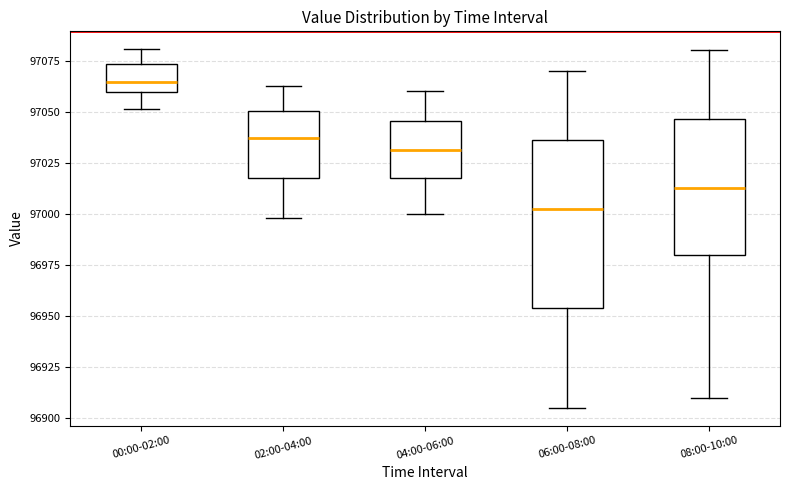

Reading left to right, read every box against the y-axis: the position of its median line, the range the box covers, and the ends of its whiskers. The values are not printed on the chart, so give them approximately, as read against the axis.

00:00-02:00: median 97065, box 97060 to 97075, whiskers 97050 to 97080
02:00-04:00: median 97035, box 97020 to 97050, whiskers 97000 to 97065
04:00-06:00: median 97030, box 97020 to 97045, whiskers 97000 to 97060
06:00-08:00: median 97005, box 96955 to 97035, whiskers 96905 to 97070
08:00-10:00: median 97015, box 96980 to 97045, whiskers 96910 to 97080